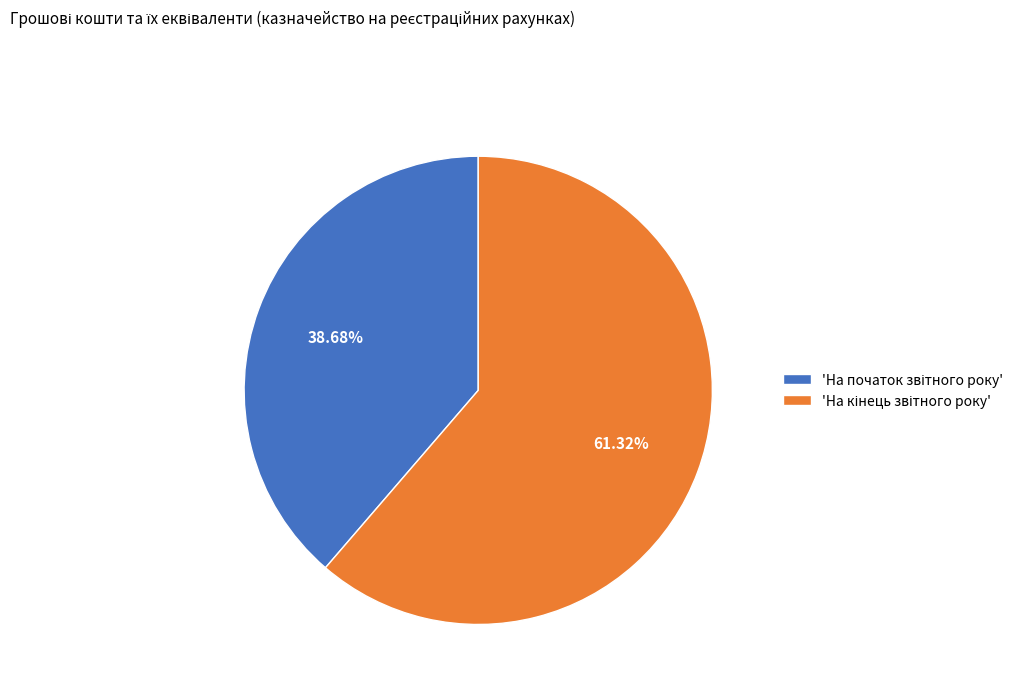

Is there any slice that represents more than half of the pie?

Yes